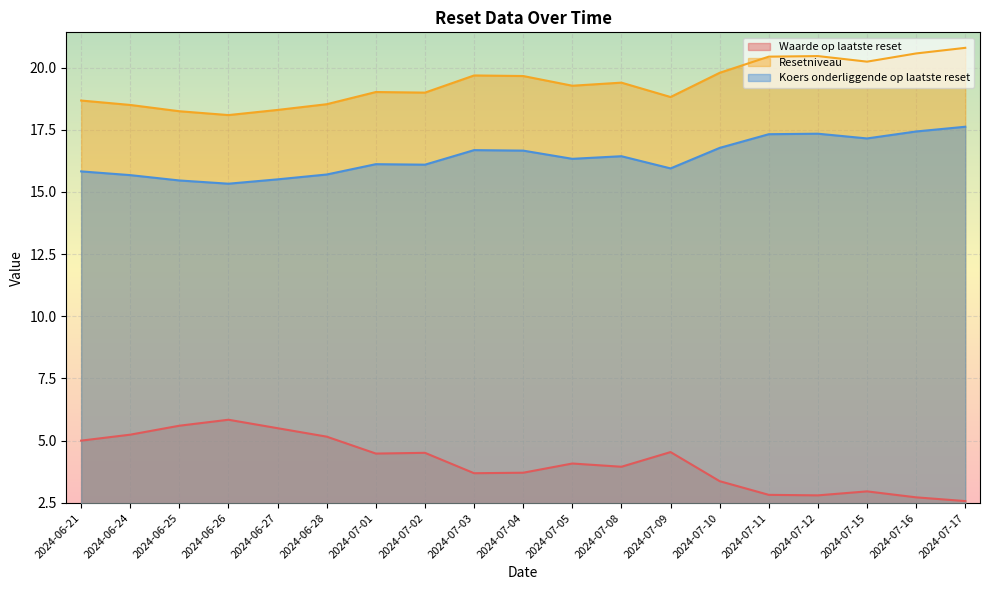

True or false: Waarde op laatste reset has a value of 2.8 at 2024-07-12.

True